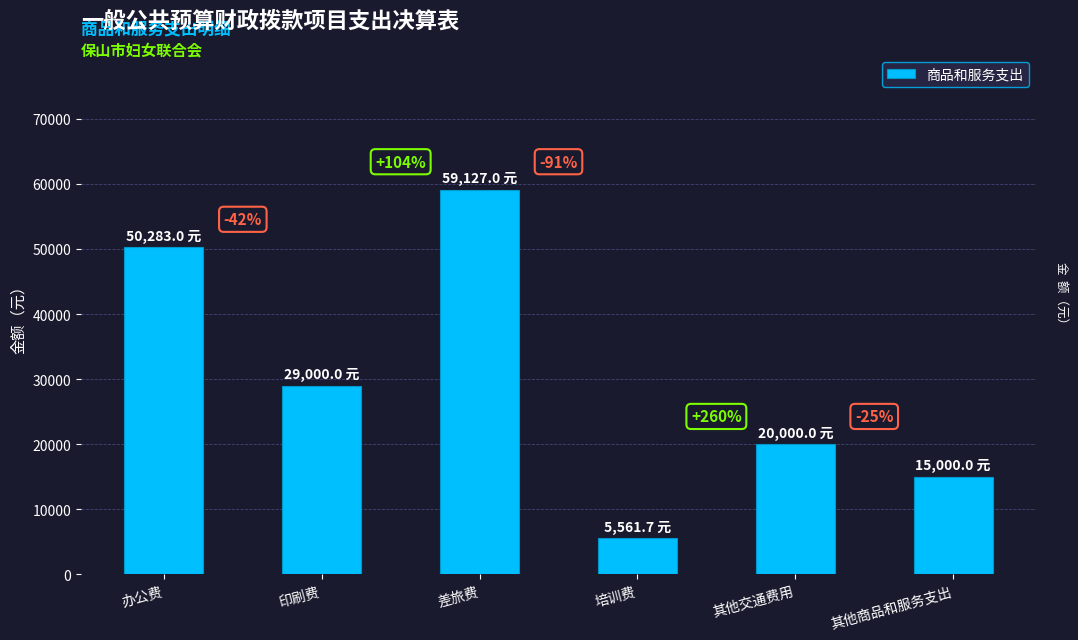

List the labels in order of value, smallest first.

培训费, 其他商品和服务支出, 其他交通费用, 印刷费, 办公费, 差旅费